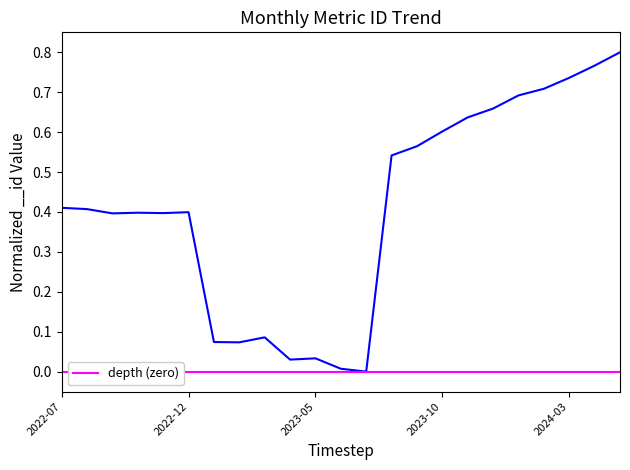

Reading left to right, what are all the values shown in this chart?

0.4	0.4	0.4	0.4	0.4	0.4	0.1	0.1	0.1	0.0	0.0	0.0	0.0	0.5	0.6	0.6	0.6	0.7	0.7	0.7	0.7	0.8	0.8